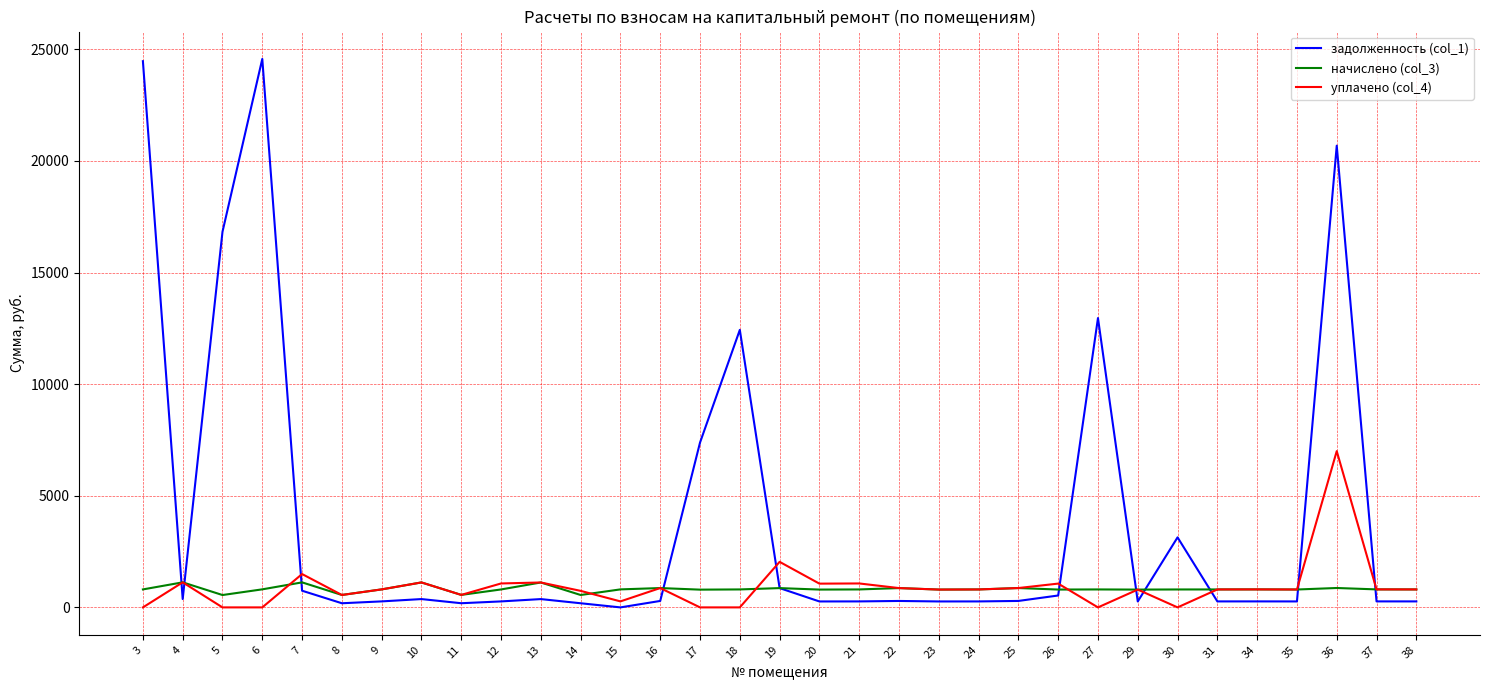

How many values in the начислено (col_3) series are below 804?

12